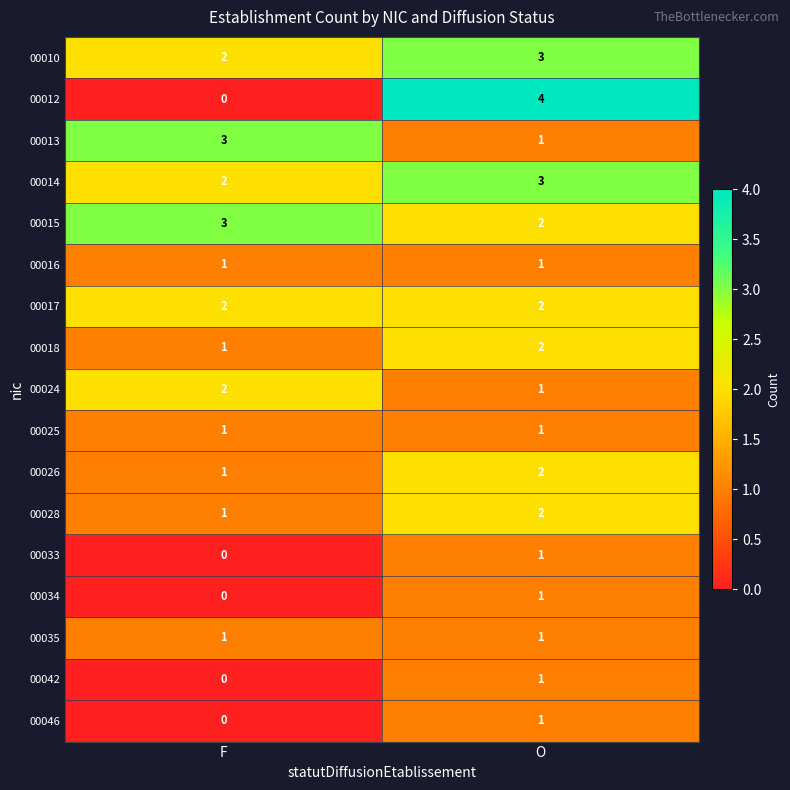

List the labels in order of 00014 value, smallest first.

F, O